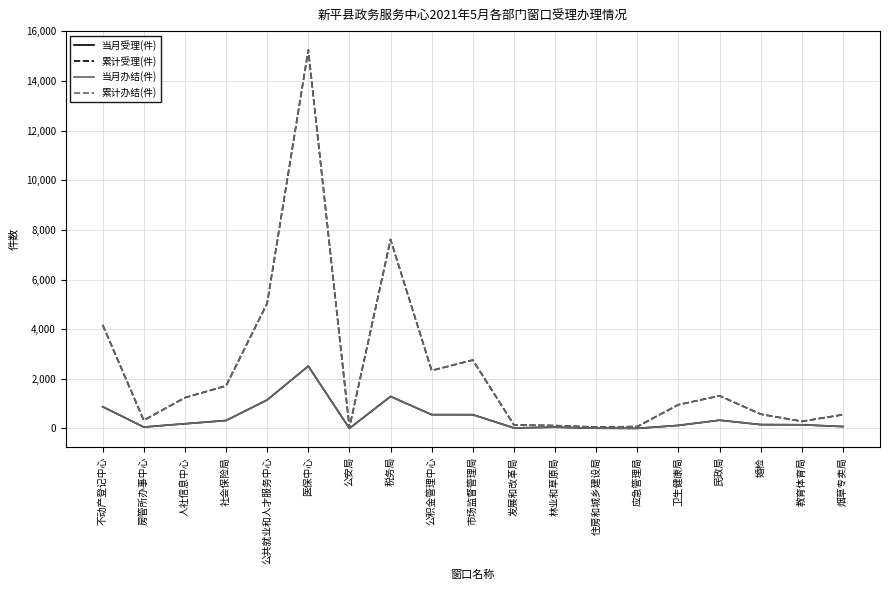

True or false: 累计办结(件) has more than 1 interior local peaks.

True